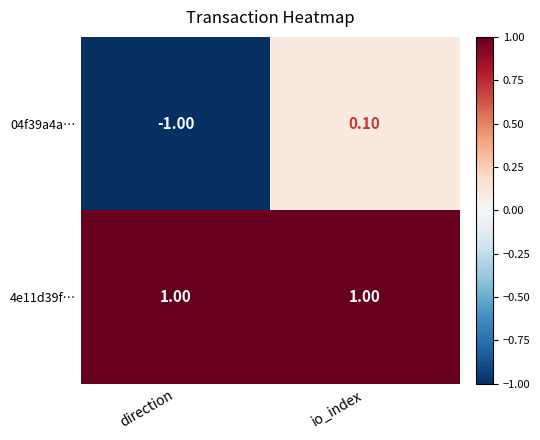

At how many categories does at least one series exceed 0?

2